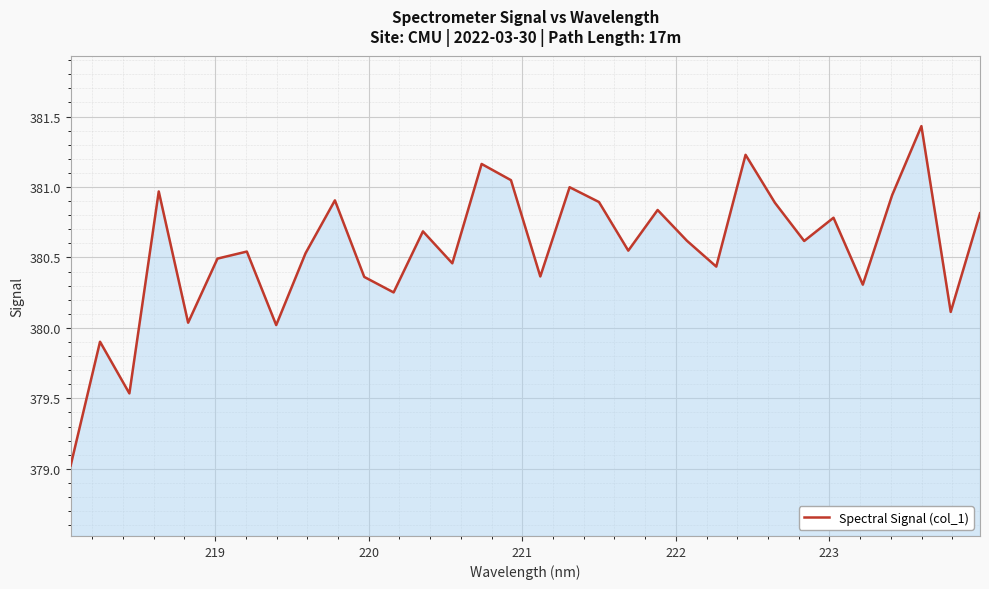

What is the difference between the maximum and minimum values?

2.4